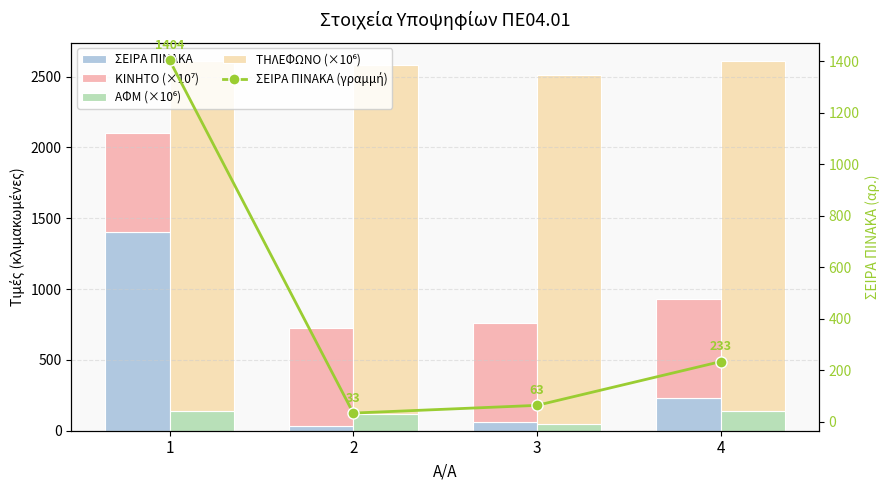

What is the maximum value shown in the chart?

2467.1